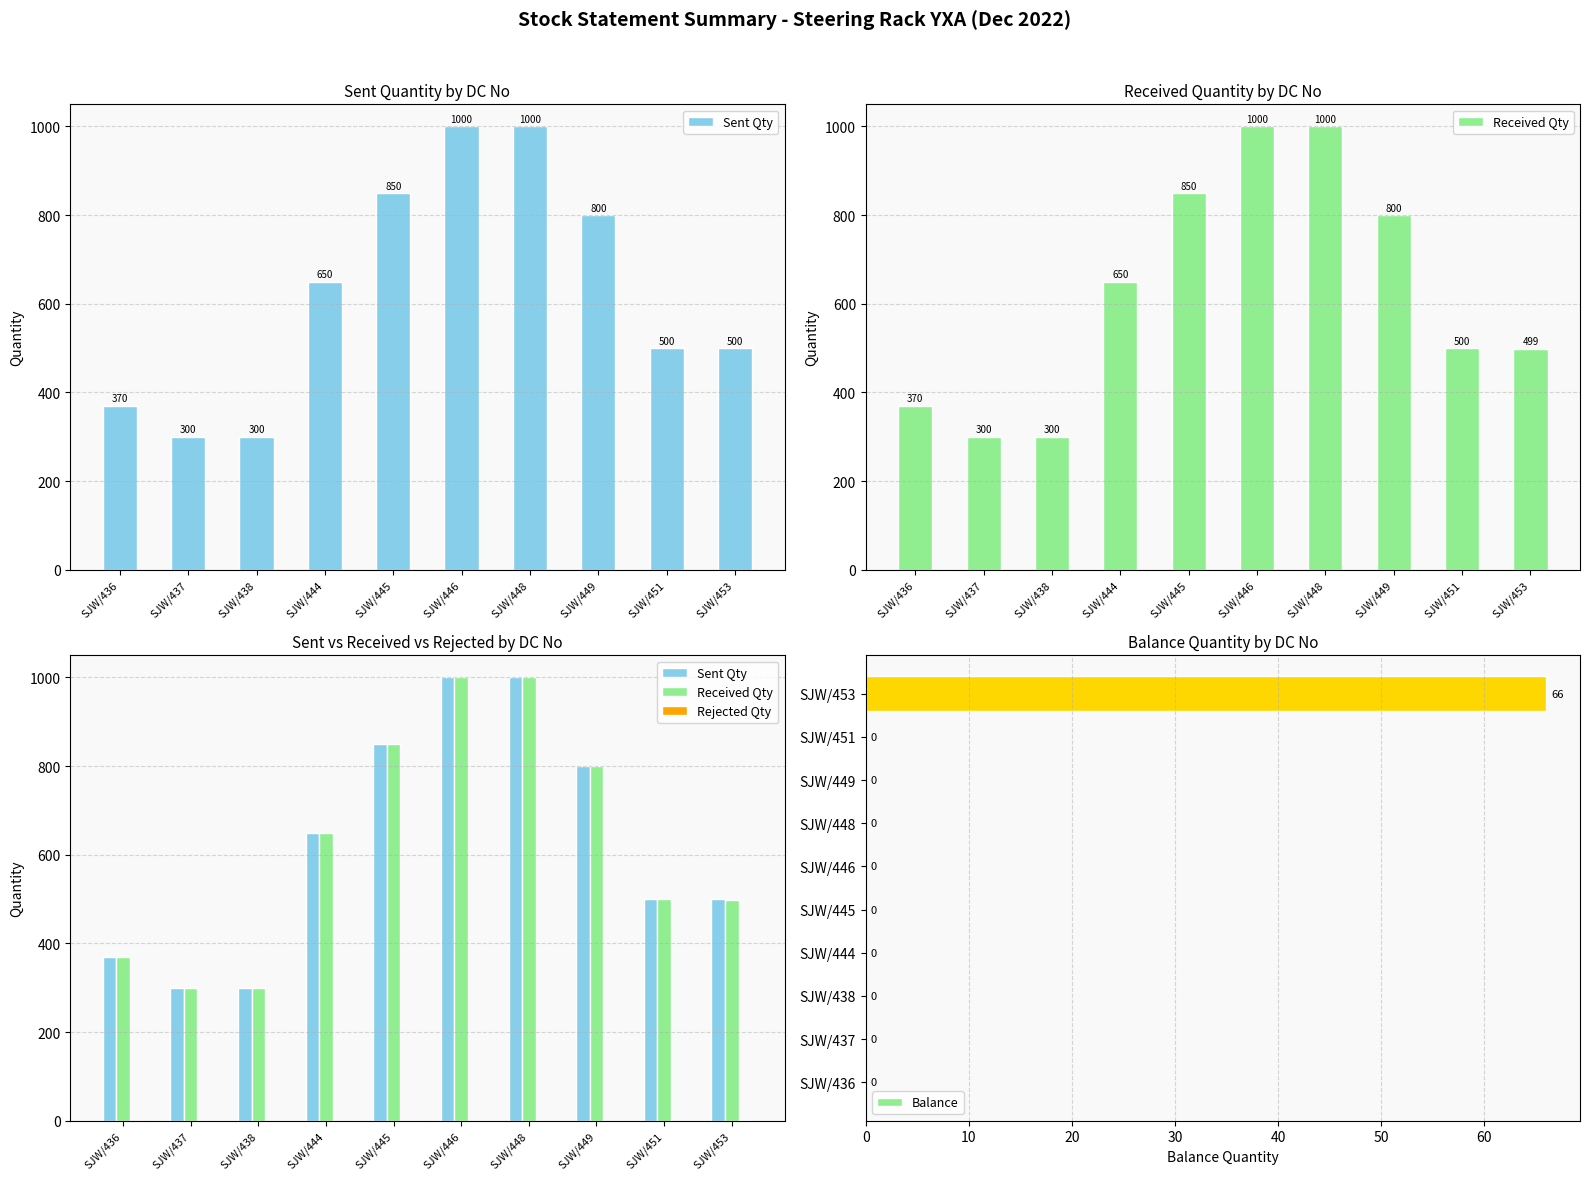

Is the value of Sent Qty at SJW/445 greater than the value of Received Qty at SJW/437?

Yes